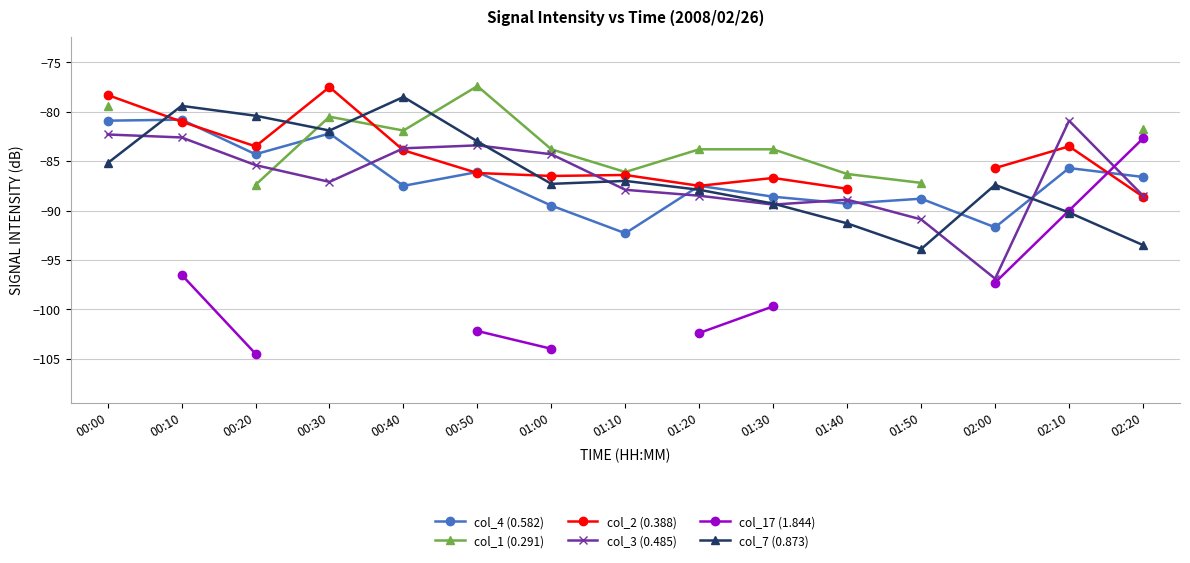

What is the value of the col_7 (0.873) point at the 4th from the left?

-81.9